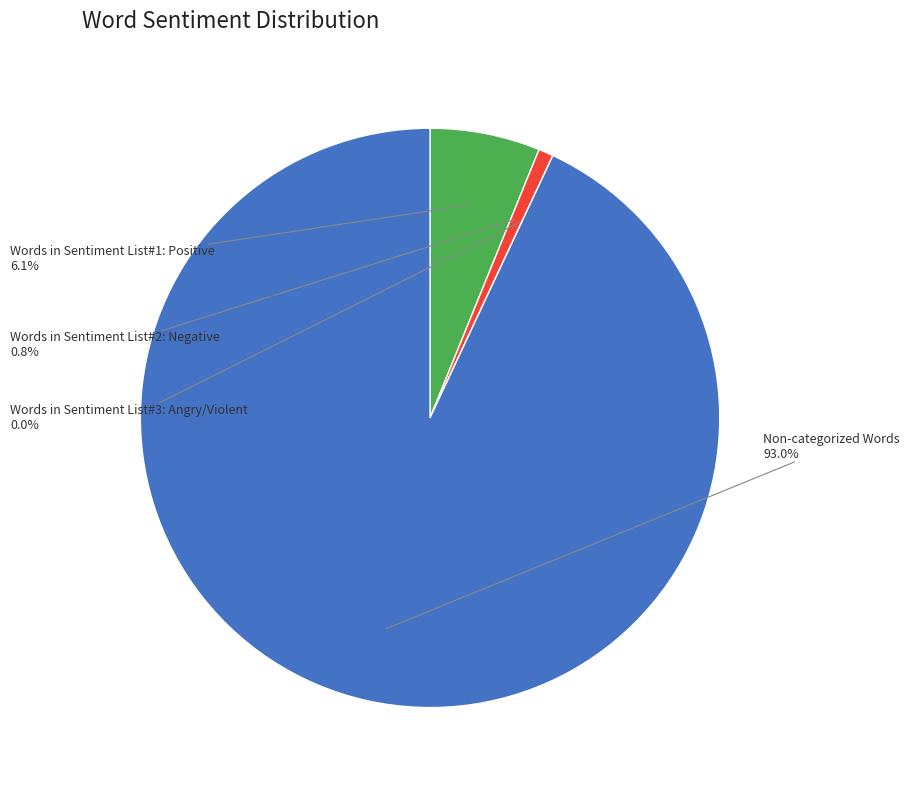

To the nearest percent, what is the difference between the Words in Sentiment List#1: Positive and Non-categorized Words slice percentages?

87%